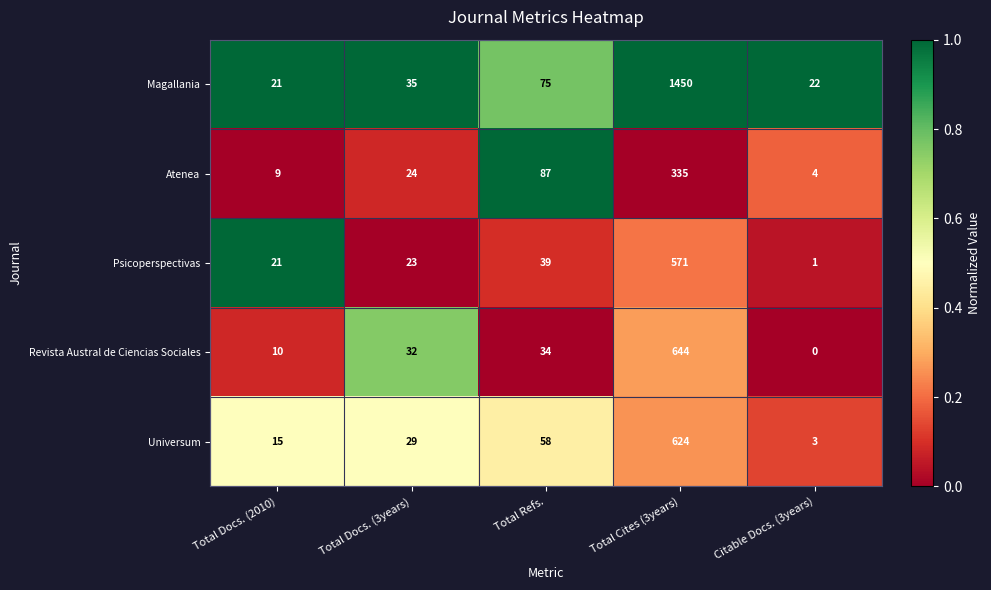

The Atenea series shows 87 at Total Refs.. True or false?

True